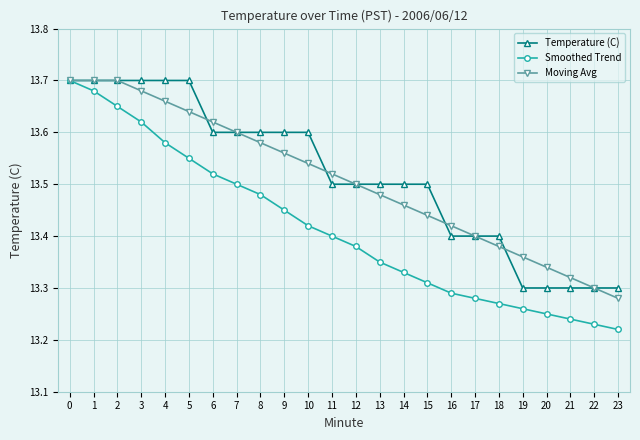

What is the spread (max minus min) of values at 14?

0.2